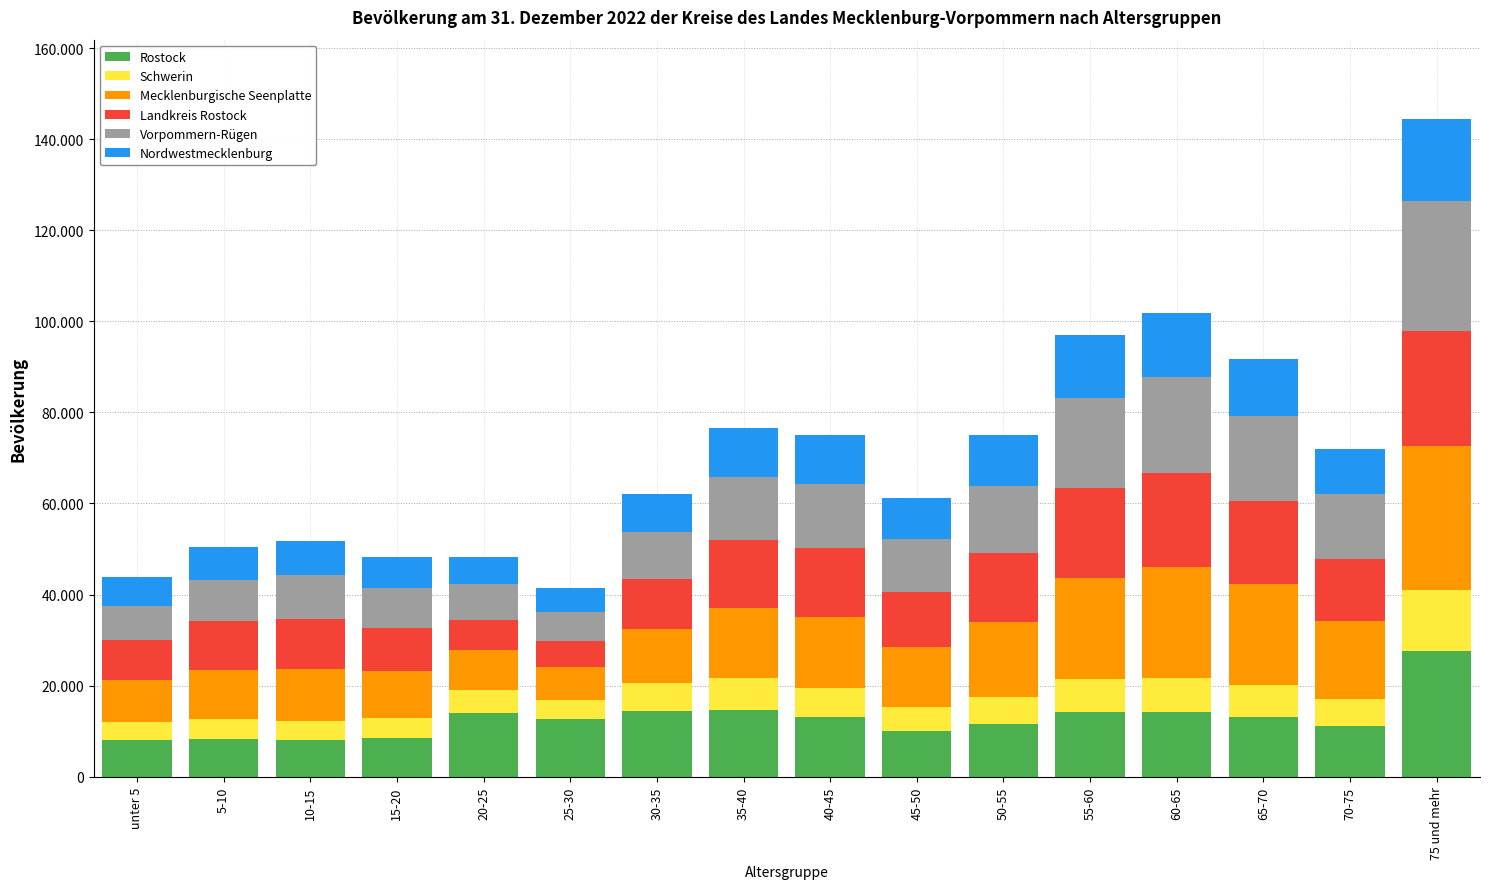

What is the lowest value of the Rostock series?

8047